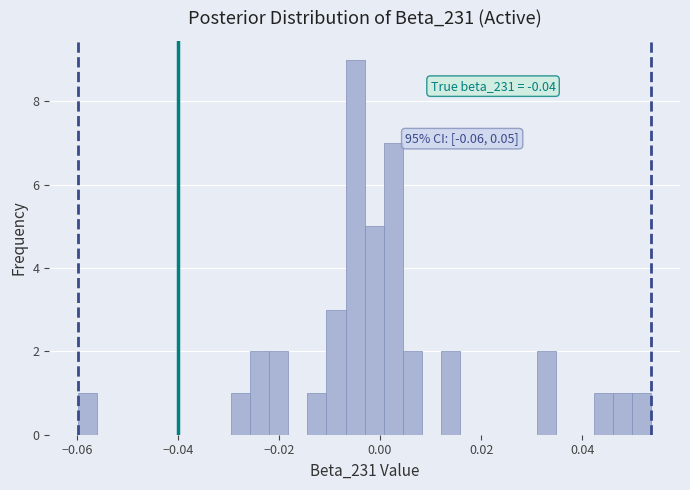

Around what value on the x-axis is the tallest bar? Give the approximate position of its centre, as read against the axis.

-0.004